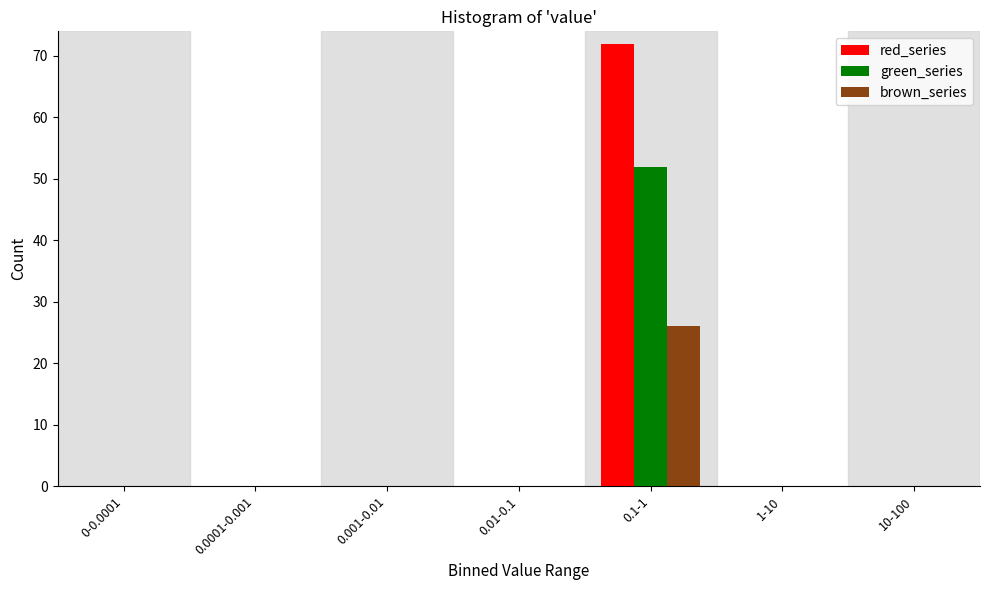

Reading left to right, list all the values displayed in this chart.

red_series: 0-0.0001=0	0.0001-0.001=0	0.001-0.01=0	0.01-0.1=0	0.1-1=72	1-10=0	10-100=0
green_series: 0-0.0001=0	0.0001-0.001=0	0.001-0.01=0	0.01-0.1=0	0.1-1=52	1-10=0	10-100=0
brown_series: 0-0.0001=0	0.0001-0.001=0	0.001-0.01=0	0.01-0.1=0	0.1-1=26	1-10=0	10-100=0